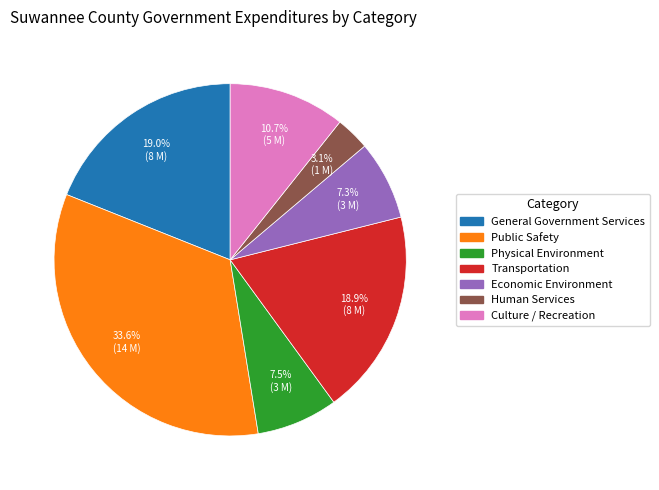

Does Public Safety represent more than half of the total?

No